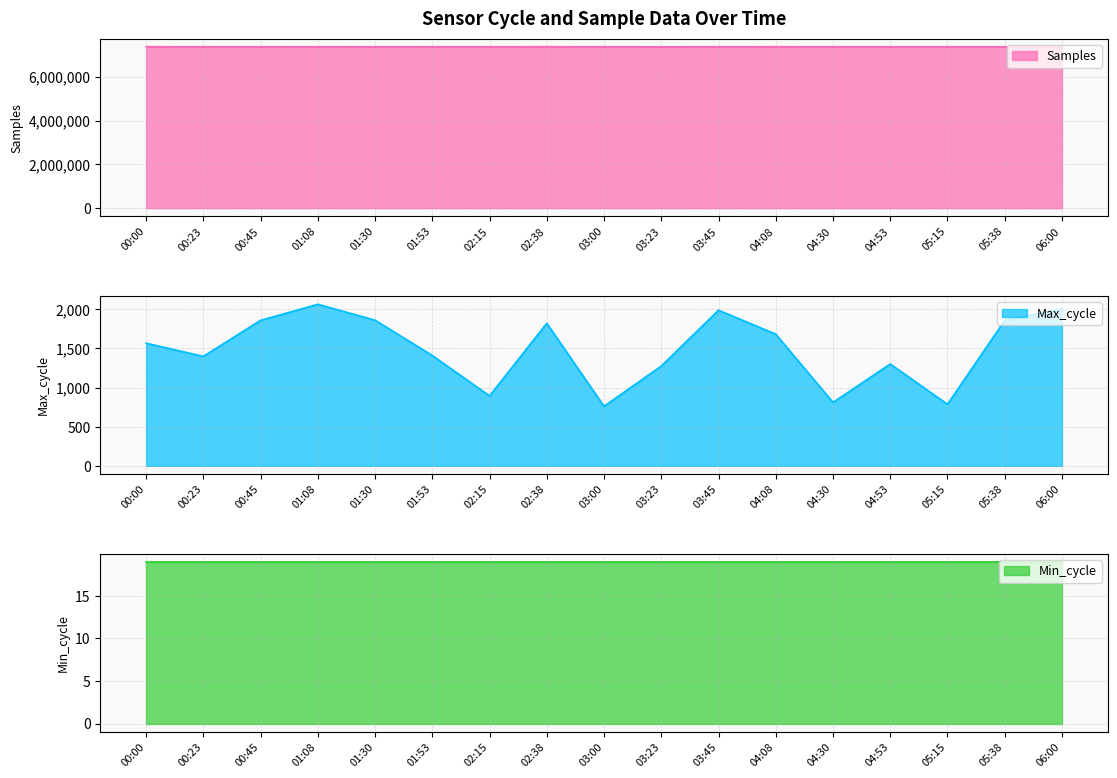

What is the sum of all Samples values?

125258581